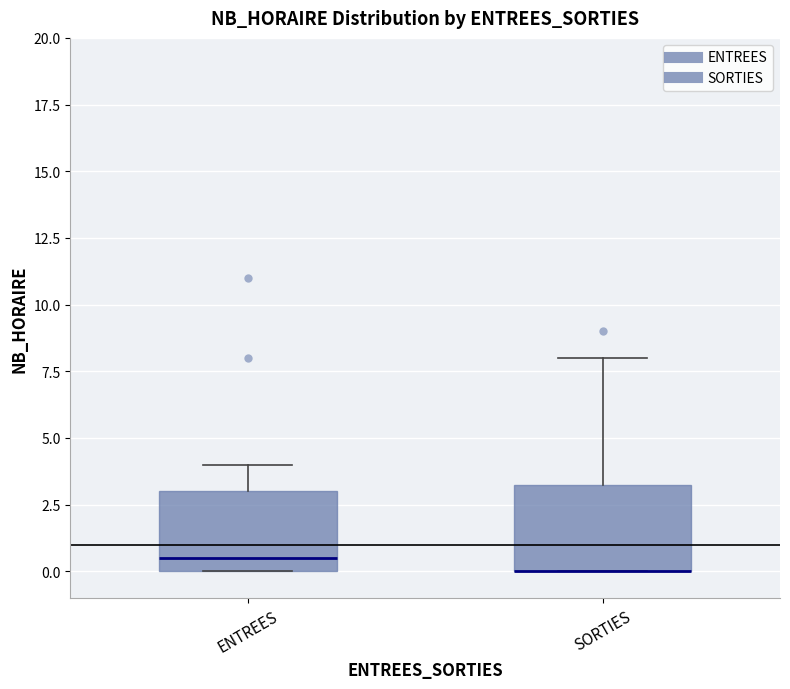

Reading left to right, read every box against the y-axis: the position of its median line, the range the box covers, and the ends of its whiskers. The values are not printed on the chart, so give them approximately, as read against the axis.

ENTREES: median 0.5, box 0.0 to 3.0, whiskers 0.0 to 4.0
SORTIES: median 0.0 (drawn on the box's lower edge), box 0.0 to 3.5, whiskers 0.0 to 8.0